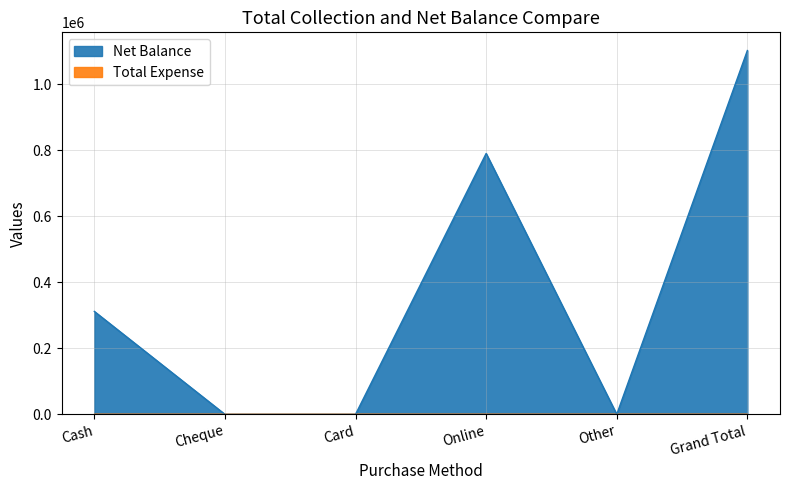

How many data points does each series have?

6